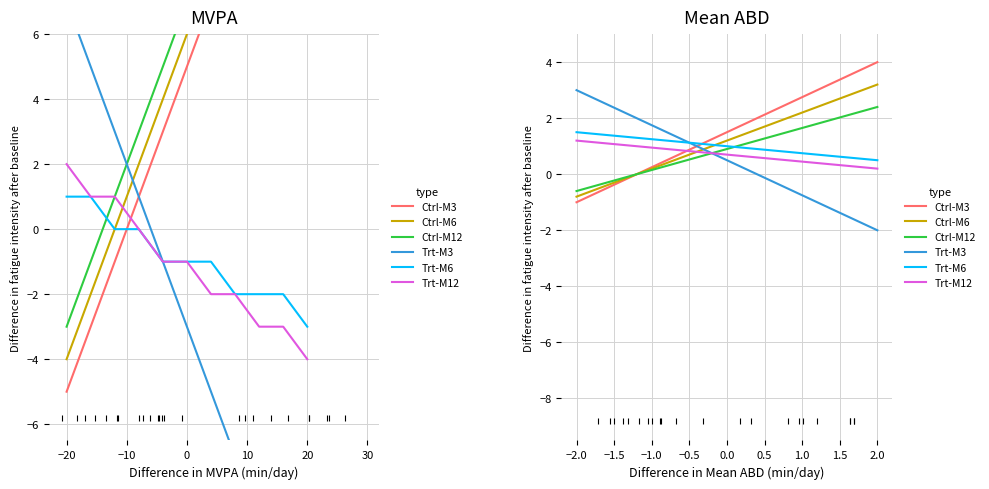

Which series has the largest range (max minus min)?

Ctrl-M3